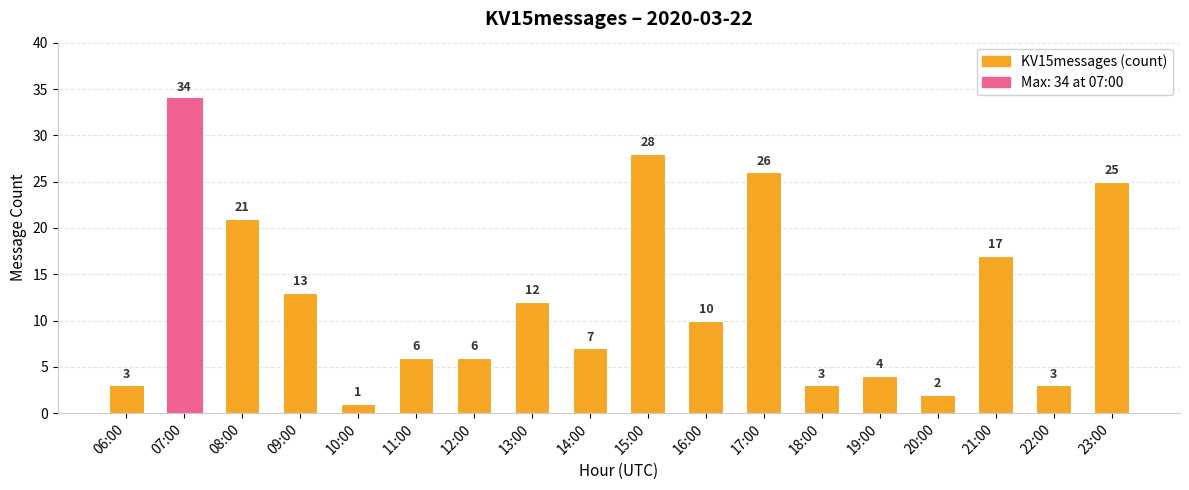

Approximately how many times larger is the value at 12:00 compared to 20:00?

3.0